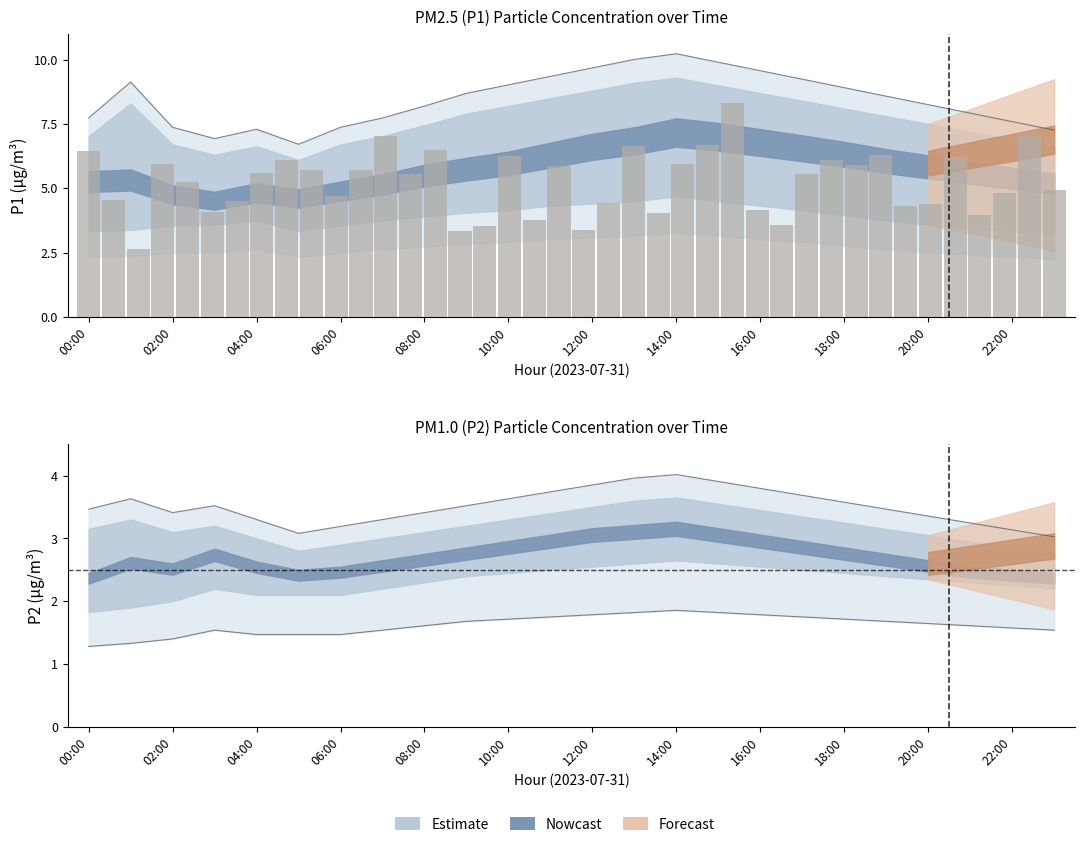

Reading right to left, transcribe all the data shown in this chart.

P1_upper: 23:00=7.3	22:00=7.6	21:00=7.9	20:00=8.2	19:00=8.6	18:00=8.9	17:00=9.2	16:00=9.6	15:00=9.9	14:00=10.2	13:00=10.0	12:00=9.7	11:00=9.4	10:00=9.0	09:00=8.7	08:00=8.2	07:00=7.7	06:00=7.4	05:00=6.7	04:00=7.3	03:00=6.9	02:00=7.4	01:00=9.1	00:00=7.7
P2_upper: 23:00=3.0	22:00=3.1	21:00=3.2	20:00=3.4	19:00=3.5	18:00=3.6	17:00=3.7	16:00=3.8	15:00=3.9	14:00=4.0	13:00=4.0	12:00=3.9	11:00=3.7	10:00=3.6	09:00=3.5	08:00=3.4	07:00=3.3	06:00=3.2	05:00=3.1	04:00=3.3	03:00=3.5	02:00=3.4	01:00=3.6	00:00=3.5
P2_lower: 23:00=1.5	22:00=1.6	21:00=1.6	20:00=1.6	19:00=1.7	18:00=1.7	17:00=1.8	16:00=1.8	15:00=1.8	14:00=1.9	13:00=1.8	12:00=1.8	11:00=1.8	10:00=1.7	09:00=1.7	08:00=1.6	07:00=1.5	06:00=1.5	05:00=1.5	04:00=1.5	03:00=1.5	02:00=1.4	01:00=1.3	00:00=1.3